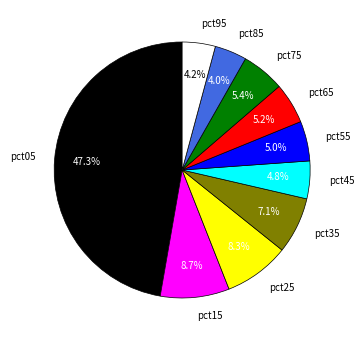

What percentage do pct85 and pct95 together represent?

8.2%